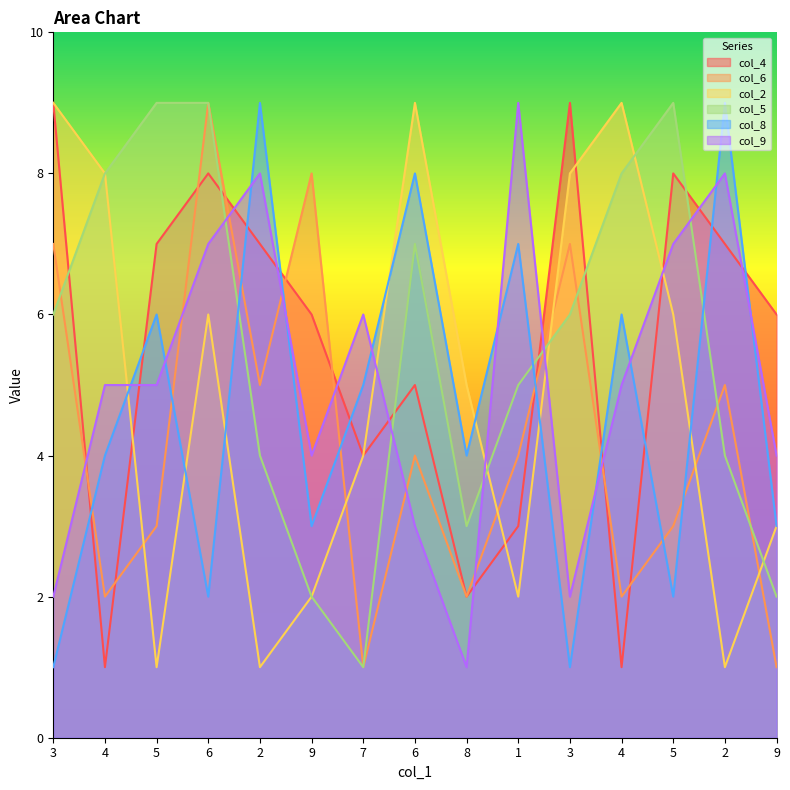

How many times do col_5 and col_8 cross each other?

3